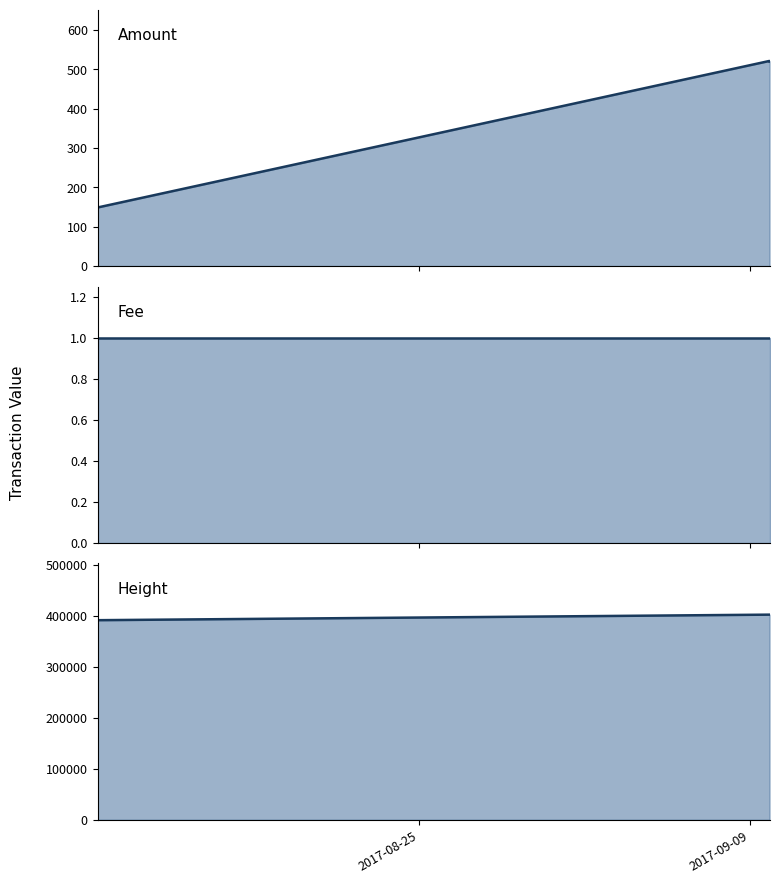

What are all the series names shown in the legend?

Amount line, Fee line, Height line